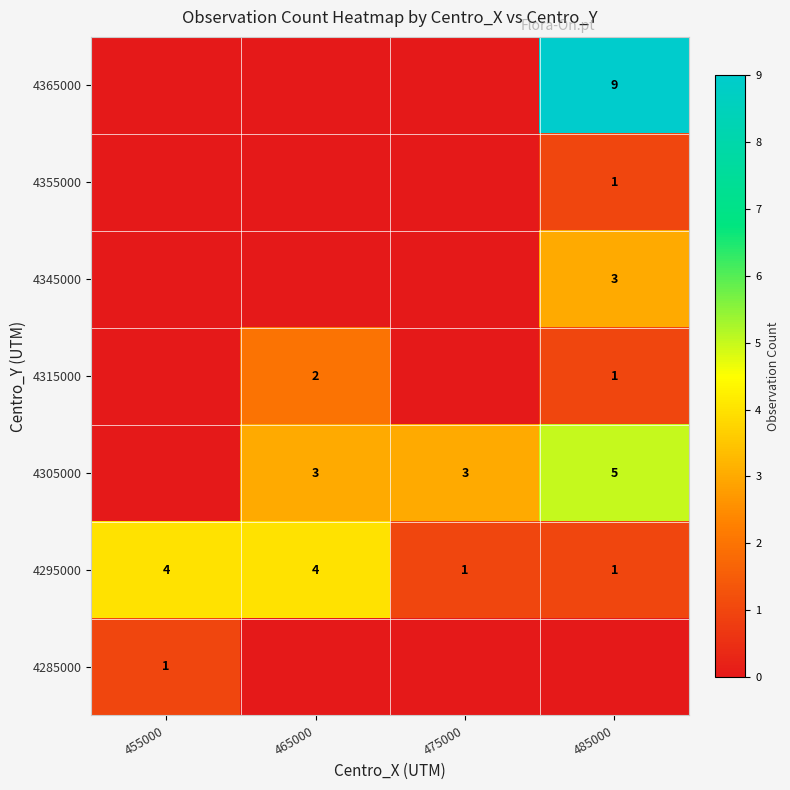

Is the value of 4285000 at 455000 greater than the value of 4295000 at 455000?

No